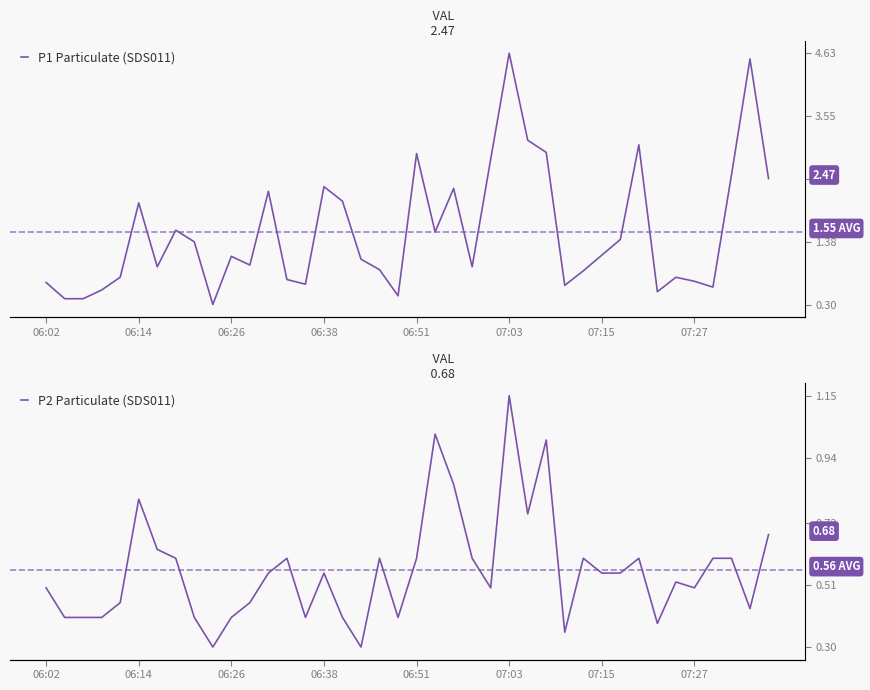

What is the approximate value of P1 Particulate (SDS011) at 18?

0.9